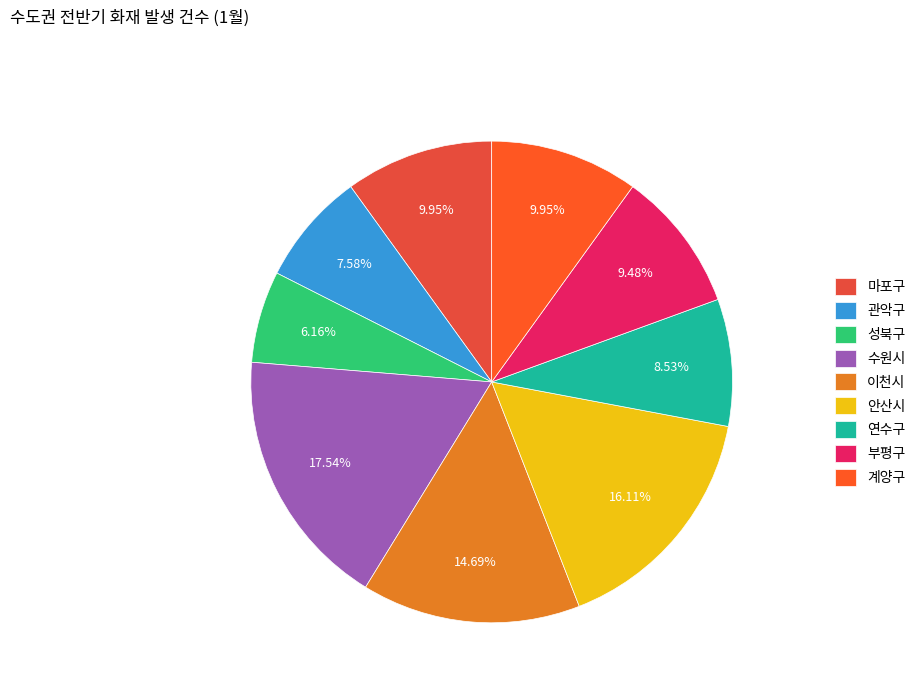

Does any single category account for the majority?

No